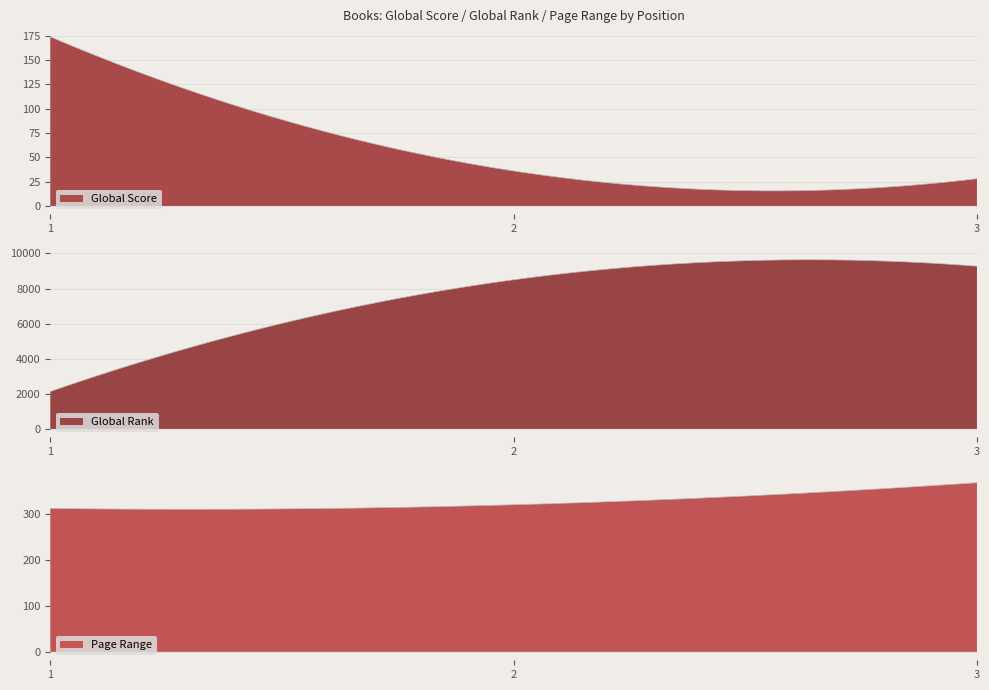

What is the minimum value shown in the chart?

28